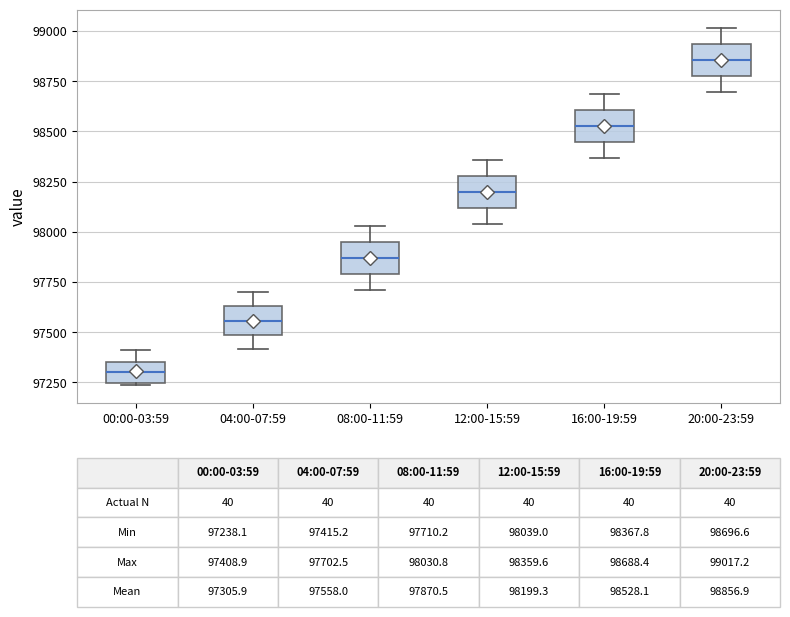

Which box's median line is the lowest?

00:00-03:59